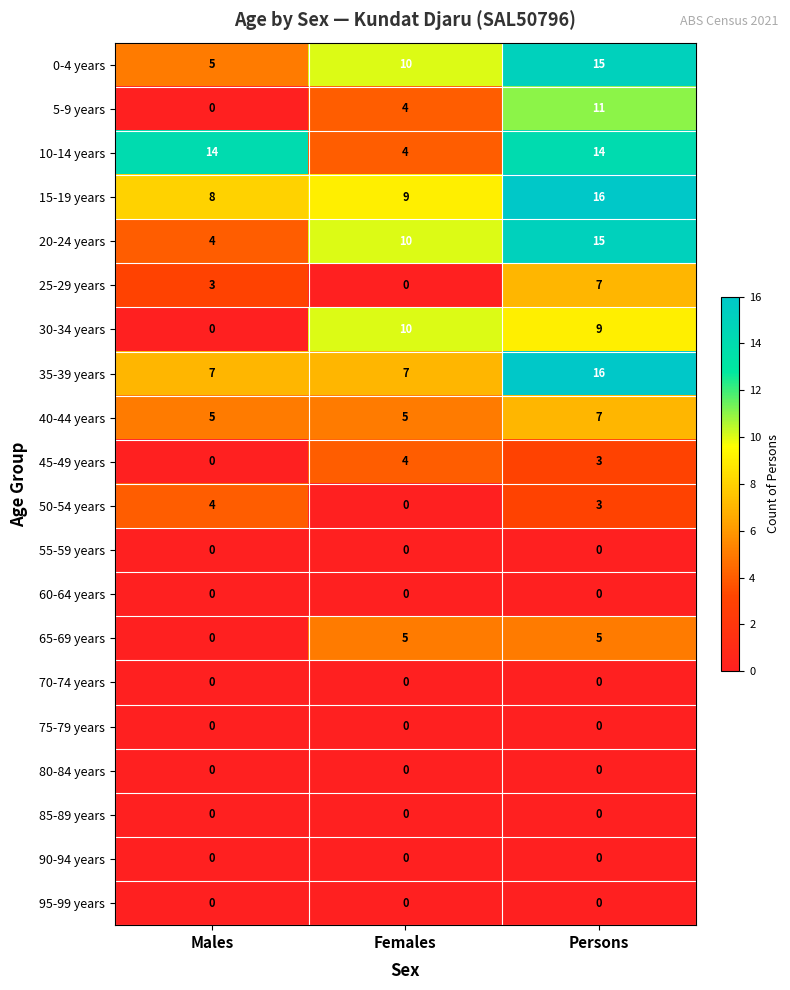

Which series has the largest total across all categories?

15-19 years